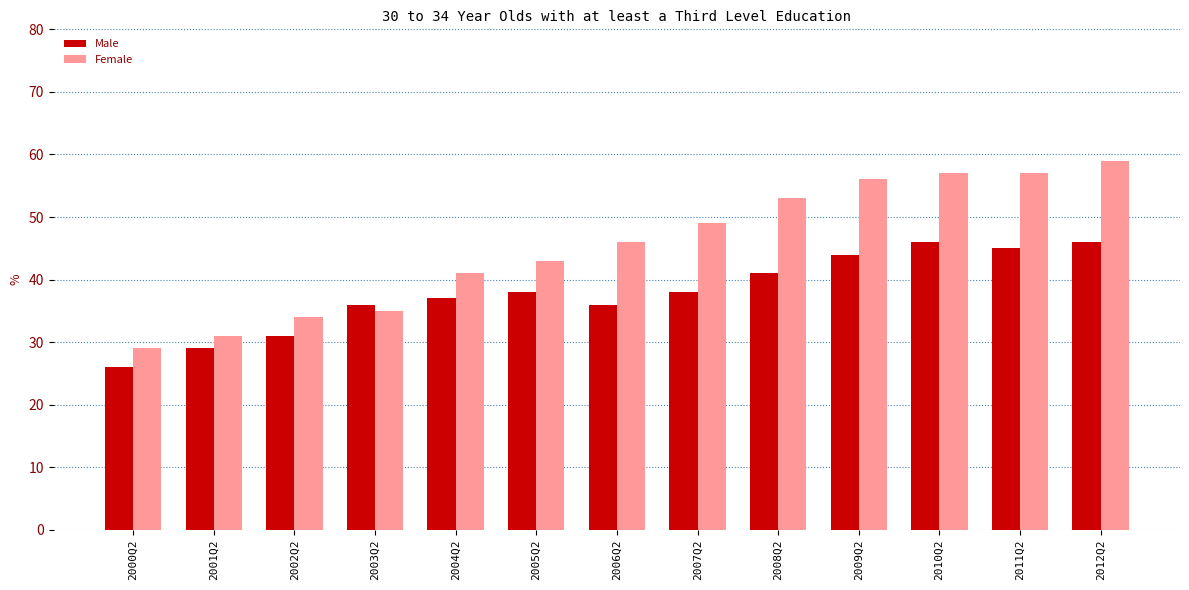

Which category has the lowest value in the Female series?

2000Q2